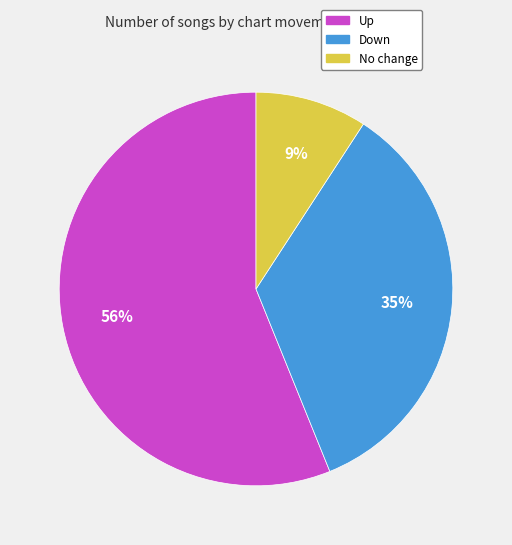

To the nearest percent, what is the difference between the largest and smallest slice percentages?

47%